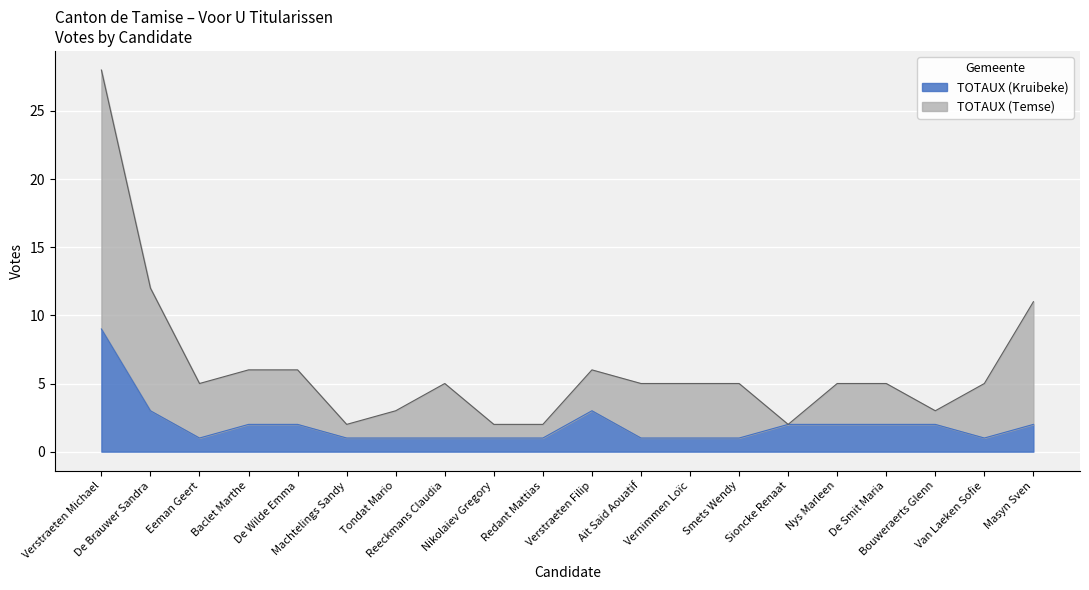

Between De Brauwer Sandra and Verstraeten Filip, which series saw the biggest shift?

TOTAUX (Temse)